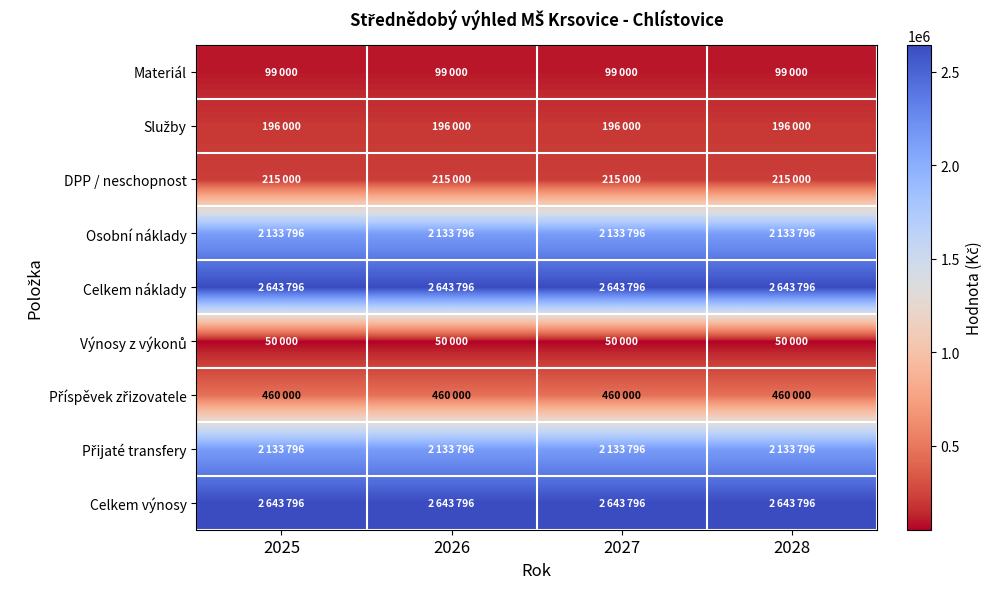

Which category has the lowest value across all series?

2025